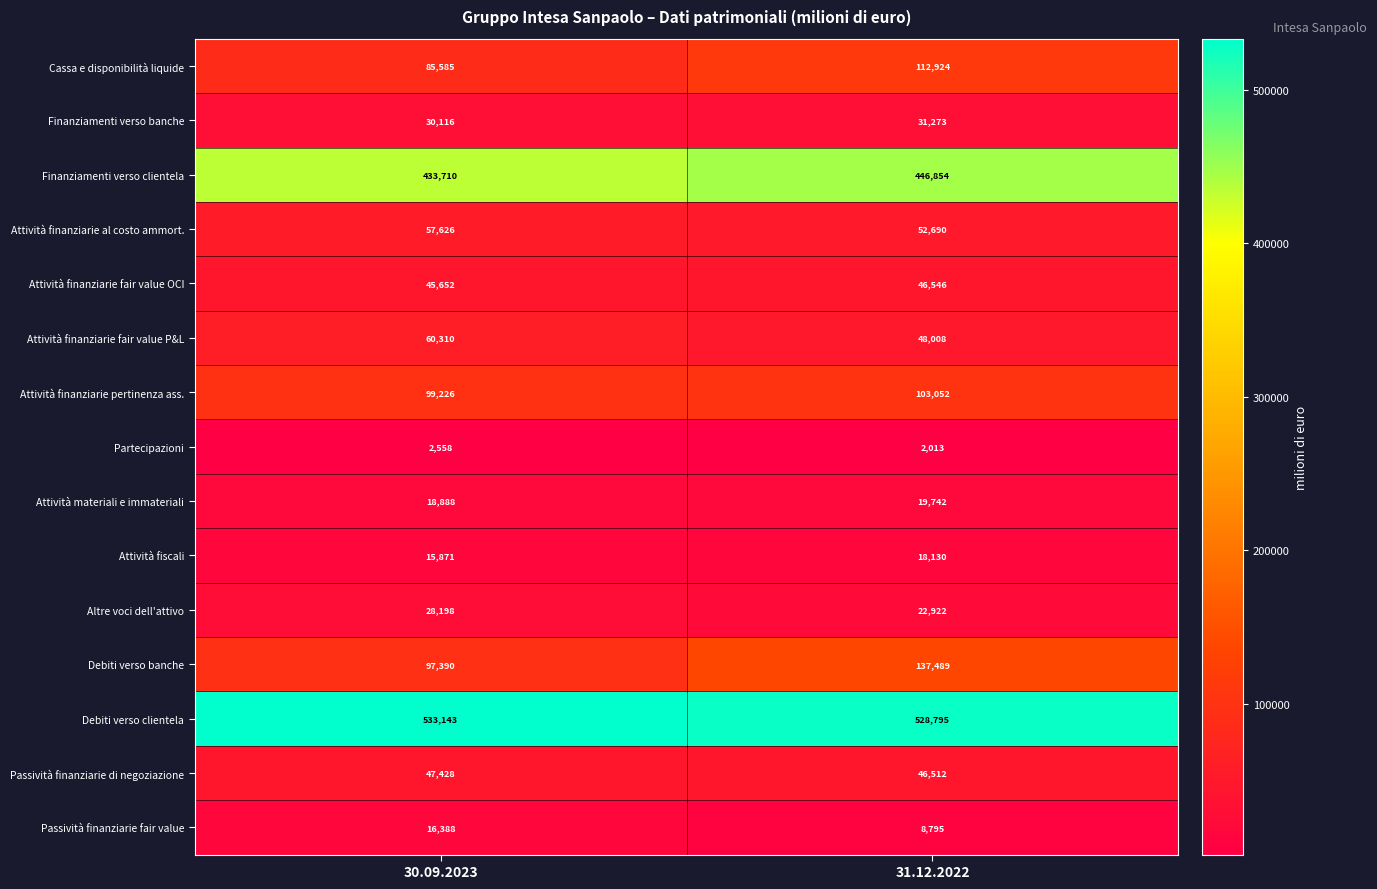

Reading right to left, extract all data points from this chart.

Cassa e disponibilità liquide: 31.12.2022=112924	30.09.2023=85585
Finanziamenti verso banche: 31.12.2022=31273	30.09.2023=30116
Finanziamenti verso clientela: 31.12.2022=446854	30.09.2023=433710
Attività finanziarie al costo ammort.: 31.12.2022=52690	30.09.2023=57626
Attività finanziarie fair value OCI: 31.12.2022=46546	30.09.2023=45652
Attività finanziarie fair value P&L: 31.12.2022=48008	30.09.2023=60310
Attività finanziarie pertinenza ass.: 31.12.2022=103052	30.09.2023=99226
Partecipazioni: 31.12.2022=2013	30.09.2023=2558
Attività materiali e immateriali: 31.12.2022=19742	30.09.2023=18888
Attività fiscali: 31.12.2022=18130	30.09.2023=15871
Altre voci dell'attivo: 31.12.2022=22922	30.09.2023=28198
Debiti verso banche: 31.12.2022=137489	30.09.2023=97390
Debiti verso clientela: 31.12.2022=528795	30.09.2023=533143
Passività finanziarie di negoziazione: 31.12.2022=46512	30.09.2023=47428
Passività finanziarie fair value: 31.12.2022=8795	30.09.2023=16388